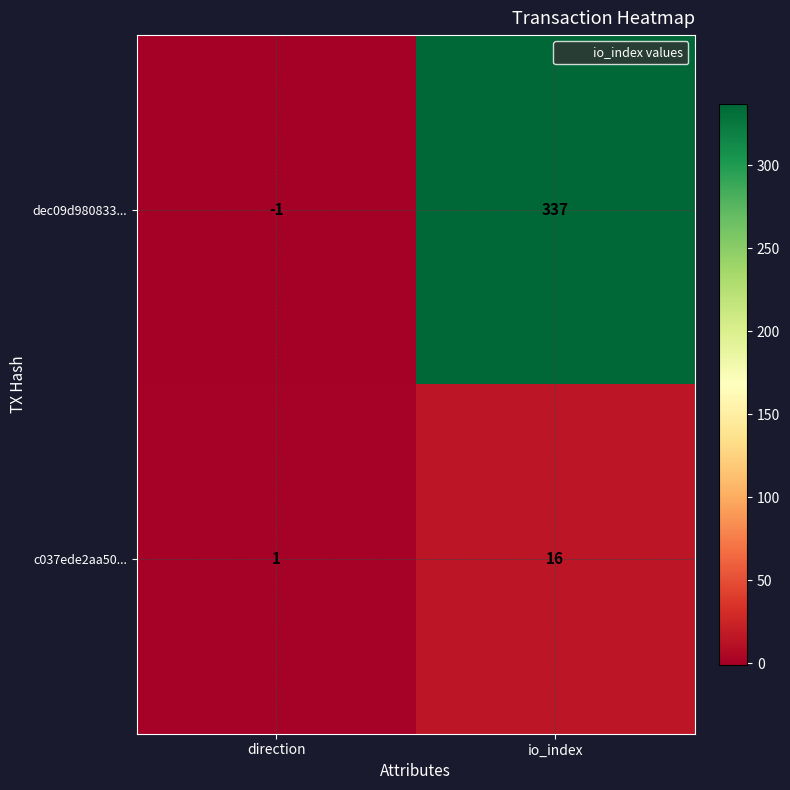

Rank the series by their average value, from highest to lowest.

dec09d980833..., c037ede2aa50...